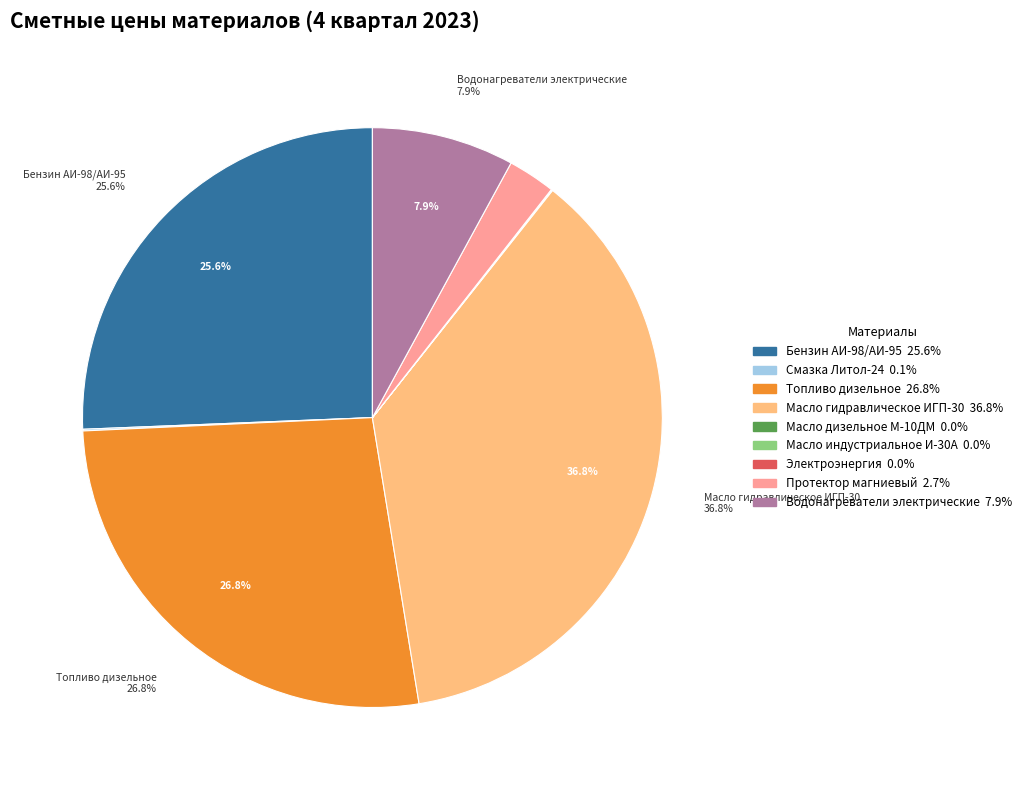

Does any single category account for the majority?

No